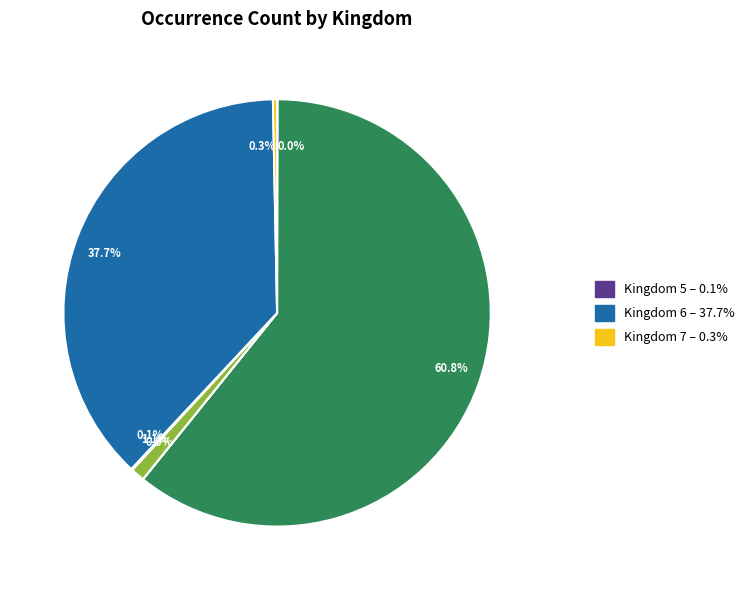

Is there a majority slice in this chart?

Yes